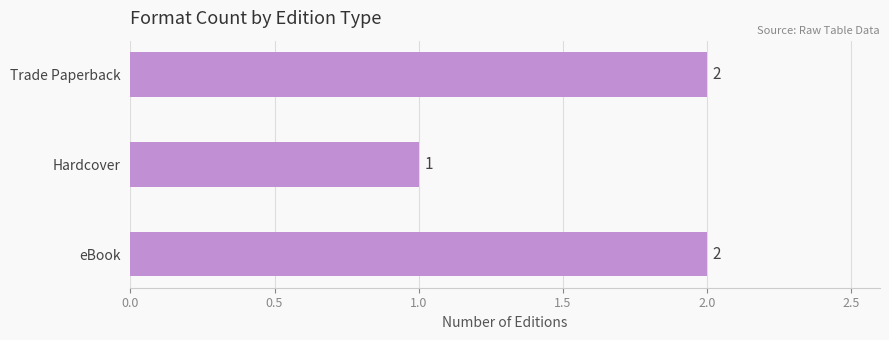

How many series are shown in this chart?

1